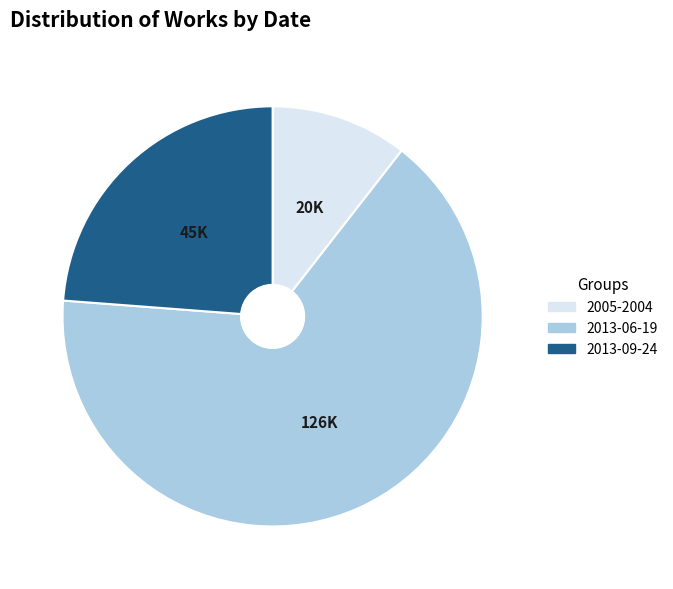

Is there a majority slice in this chart?

Yes